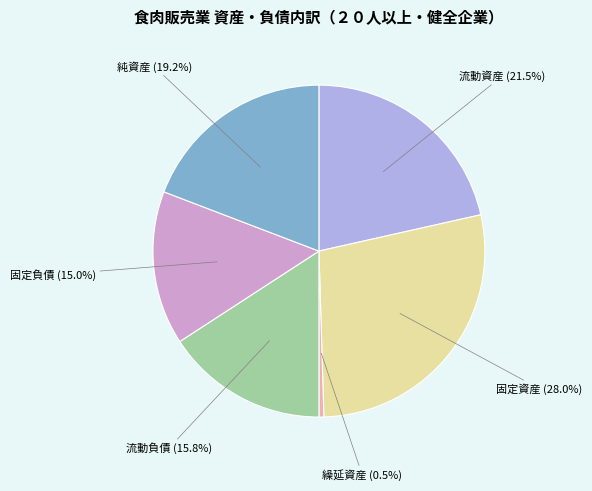

To the nearest percent, what is the average slice percentage?

17%